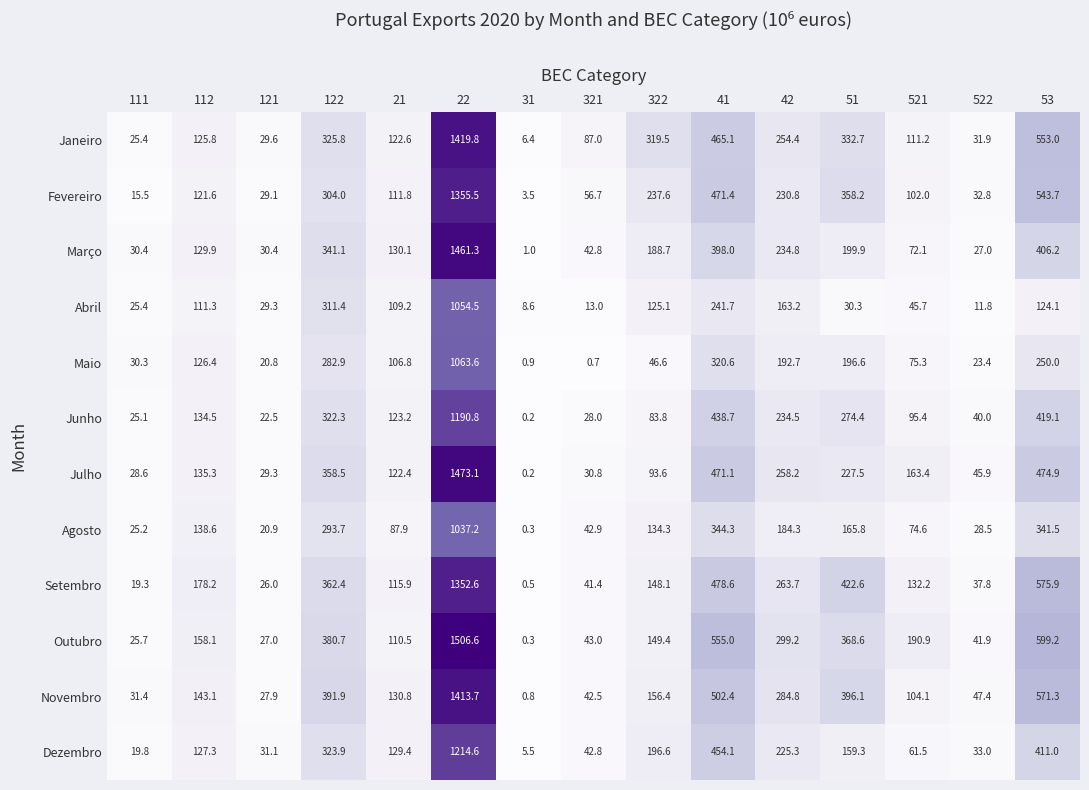

Is it true that Abril equals 241.7 at 41?

True